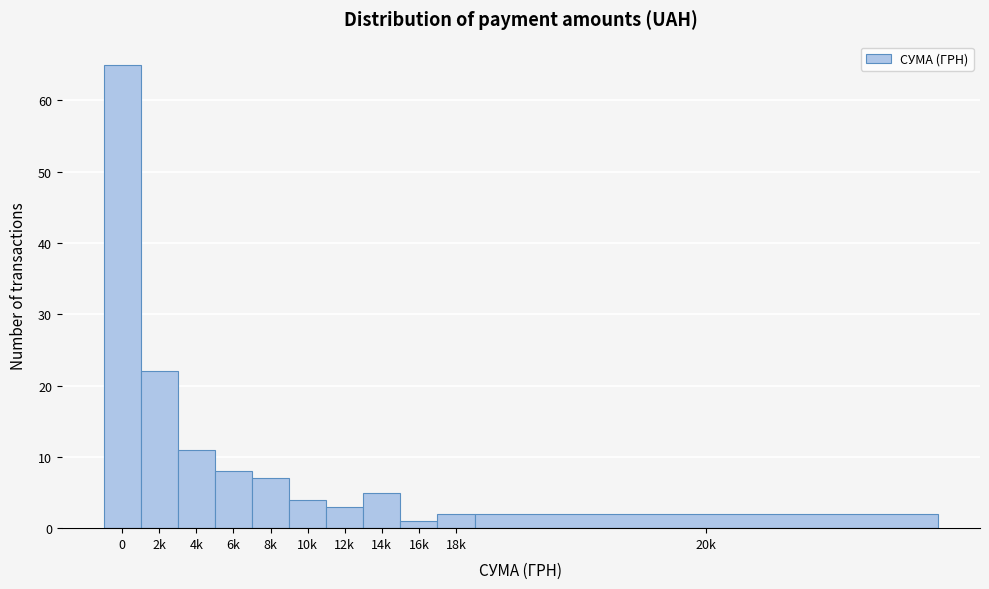

Reading left to right, extract all data points from this chart.

65	22	11	8	7	4	3	5	1	2	2